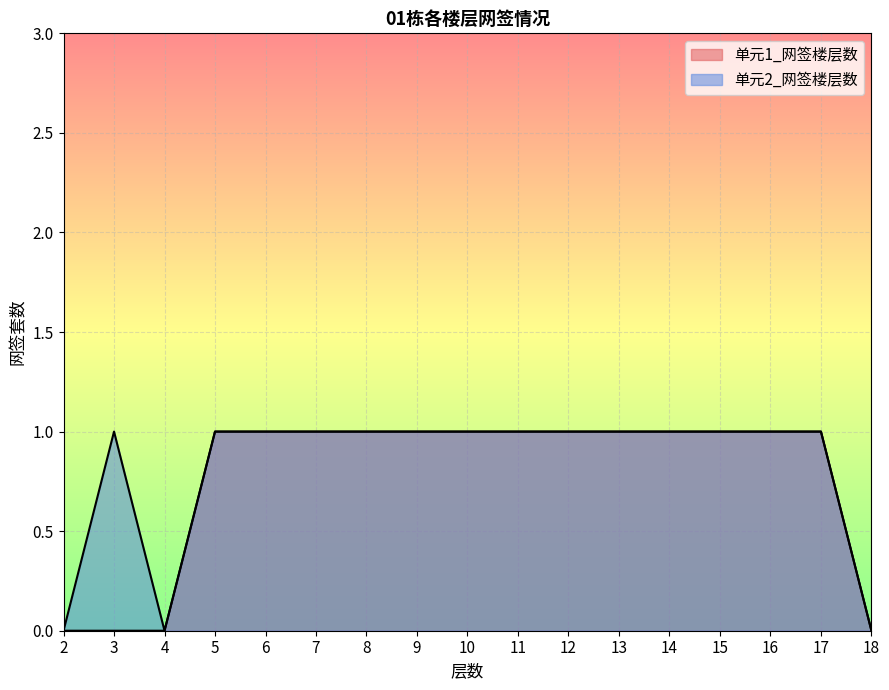

True or false: 单元1_网签楼层数 and 单元2_网签楼层数 cross at least once.

False